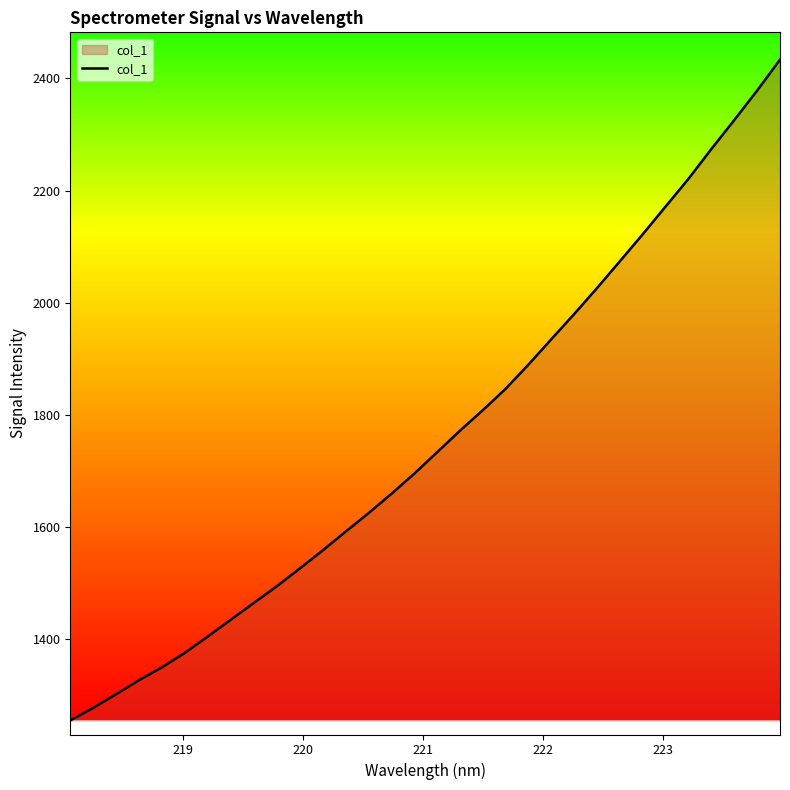

What is the smallest value displayed?

1255.5